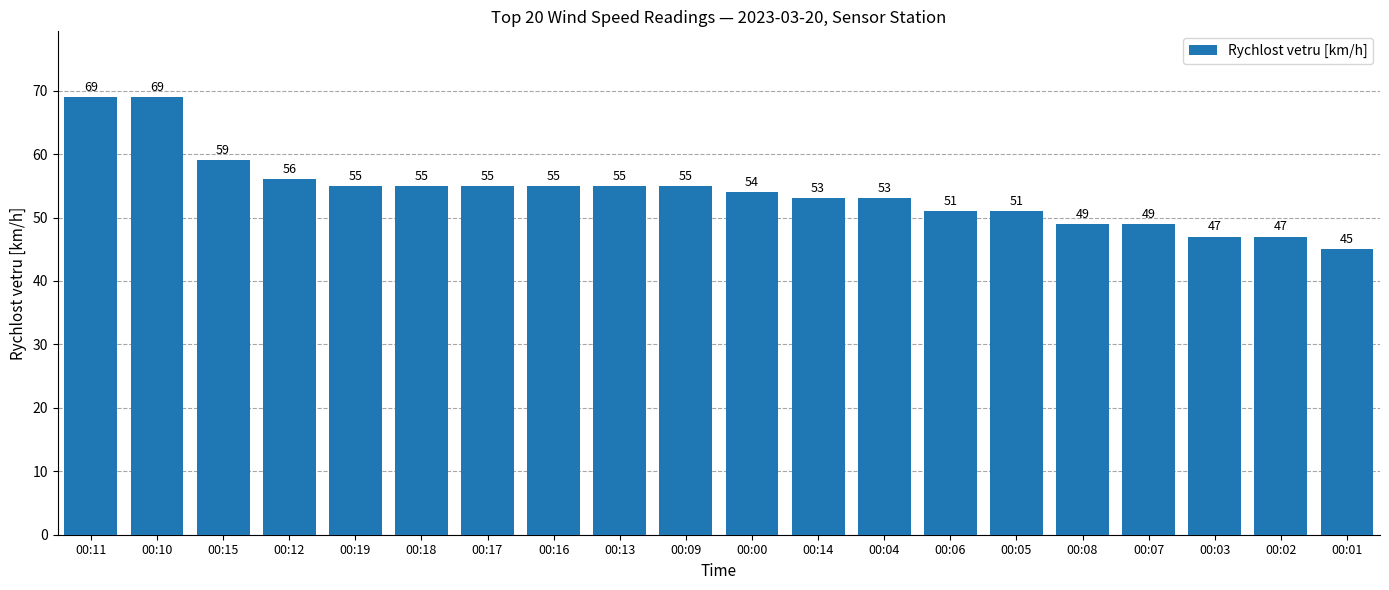

Where is the data nearest to the value 57?

00:12